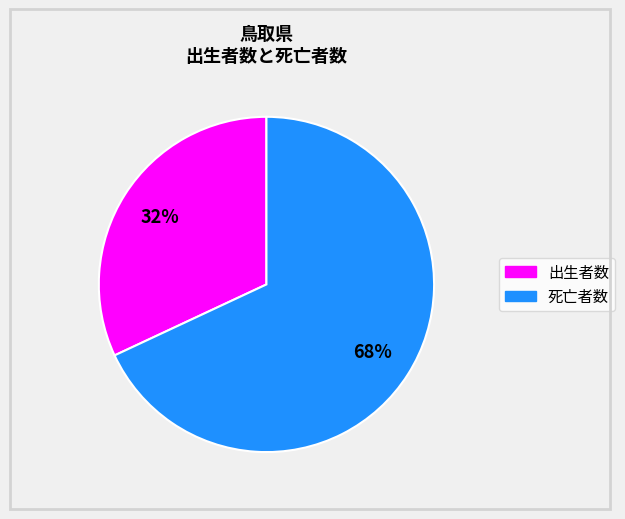

Does any single category account for the majority?

Yes